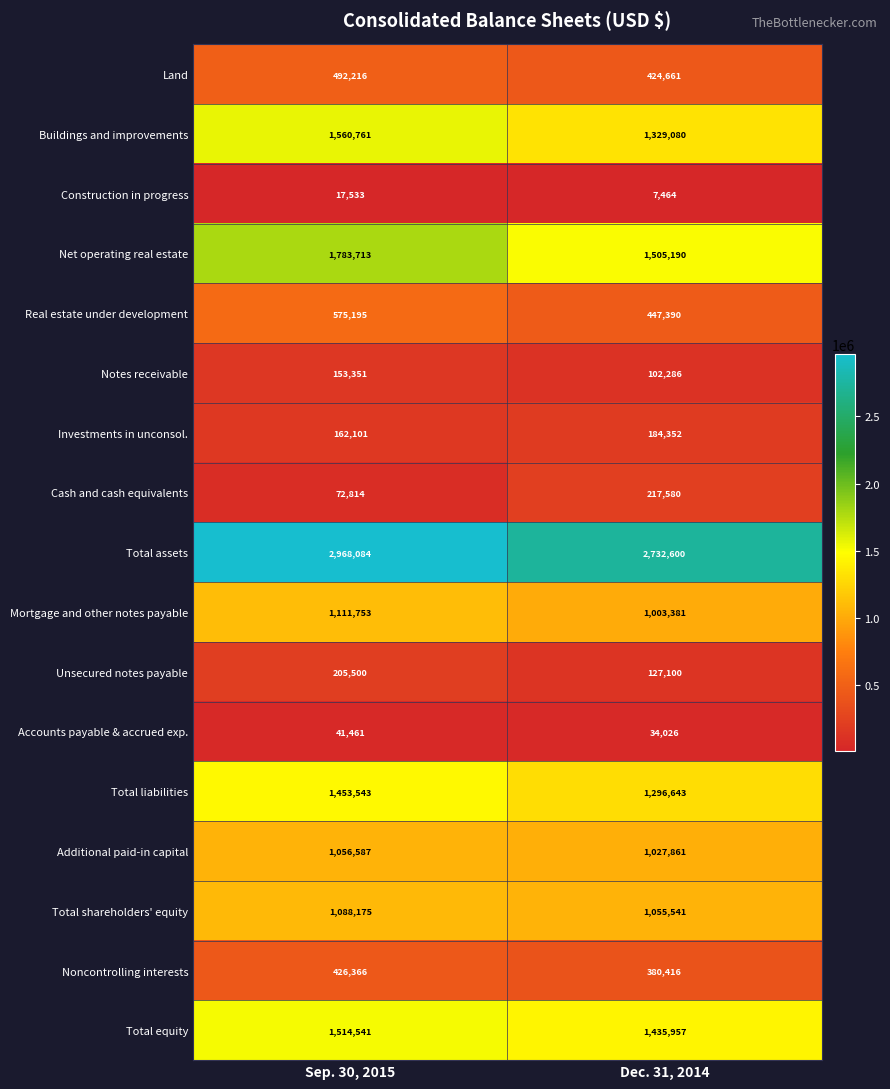

At which category does the chart reach its peak across all series?

Sep. 30, 2015